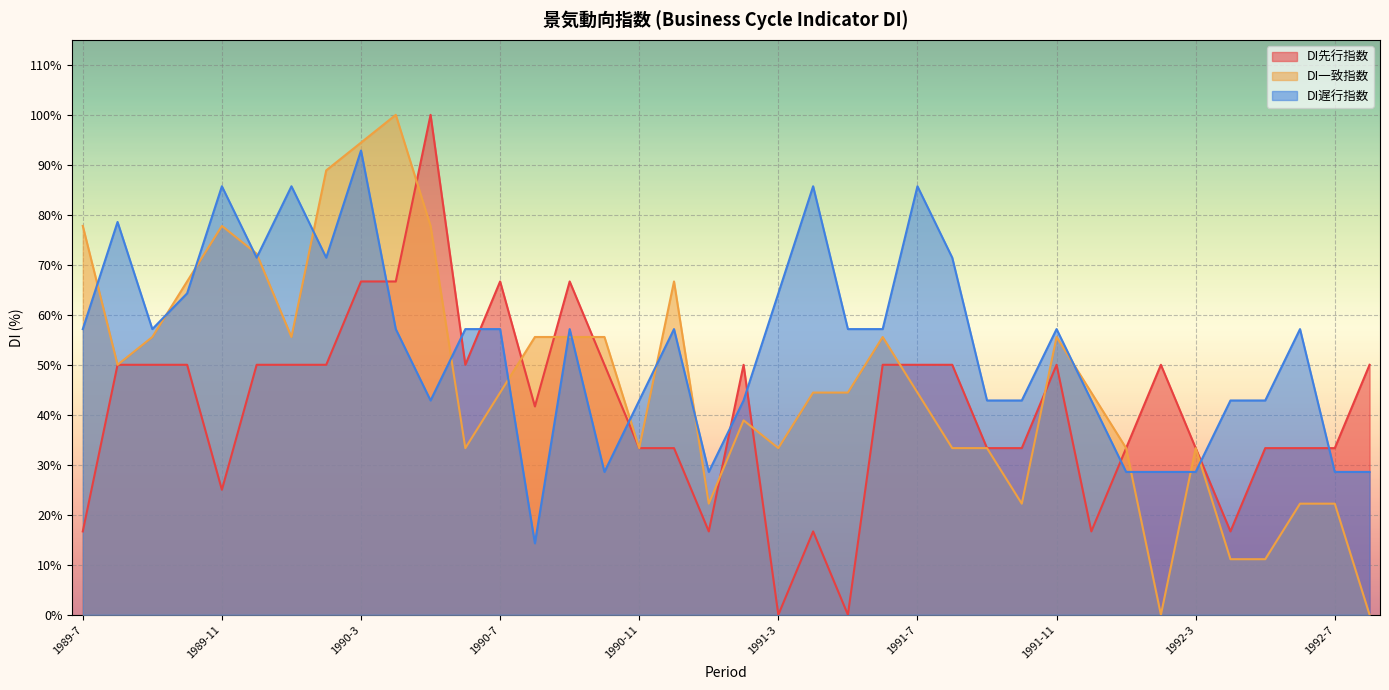

What is the value of the DI先行指数 point at the 26th from the left?

50.0